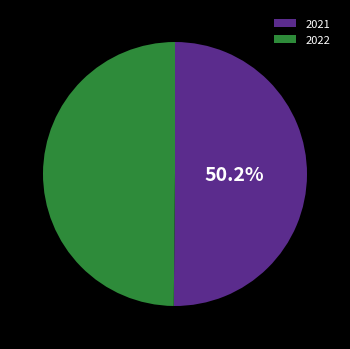

To the nearest percent, what portion does 2021 represent?

50%